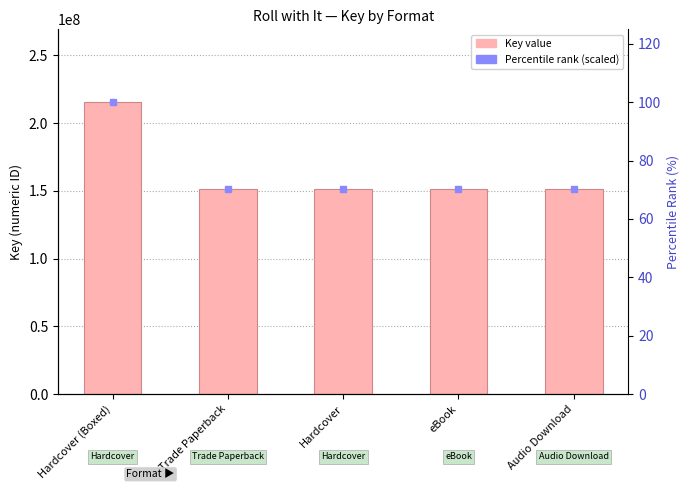

What position from the left is Audio Download?

5